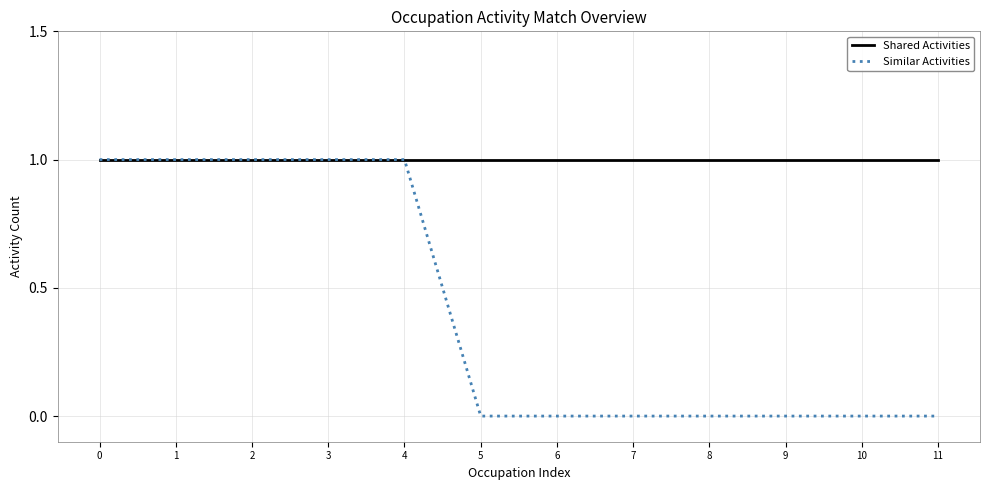

Rank the series by their average value, from highest to lowest.

Shared Activities, Similar Activities